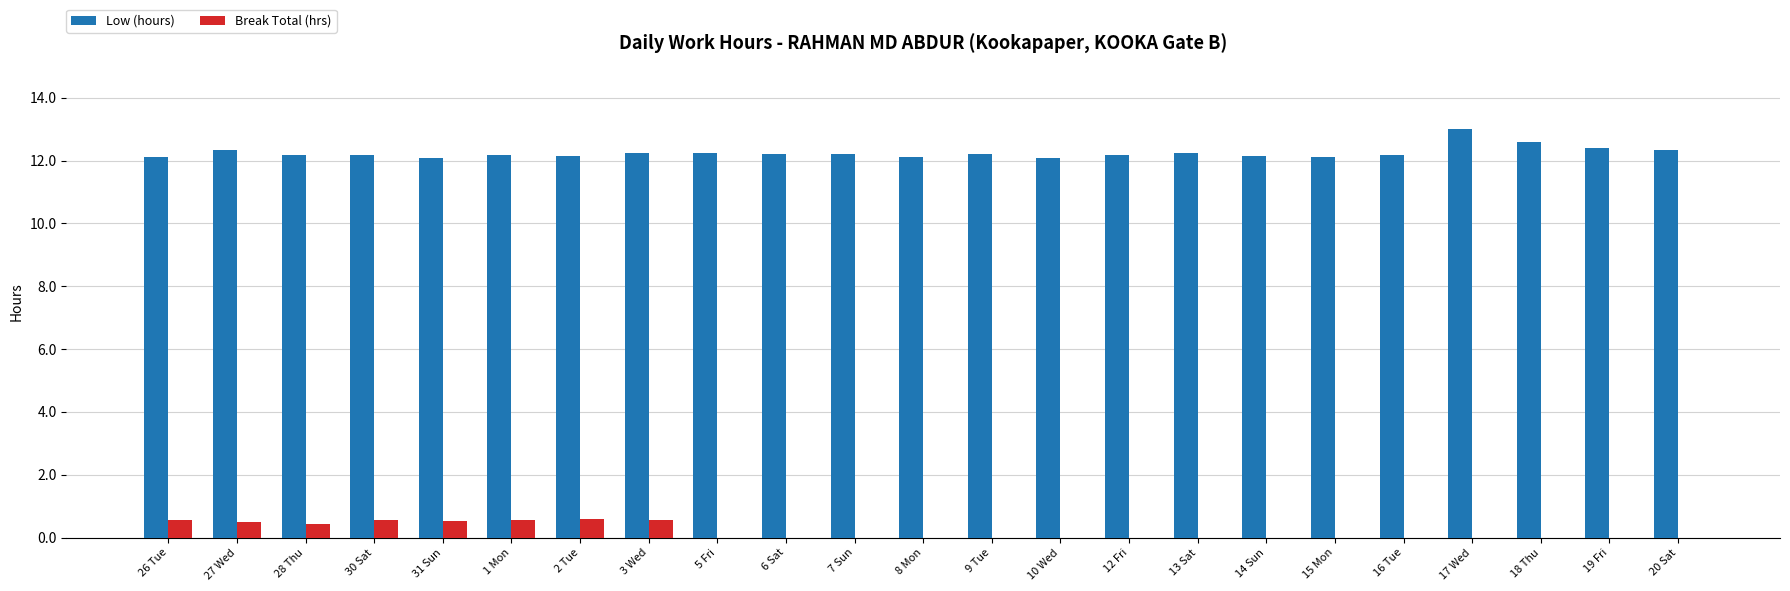

At which category does the chart reach its peak across all series?

17 Wed